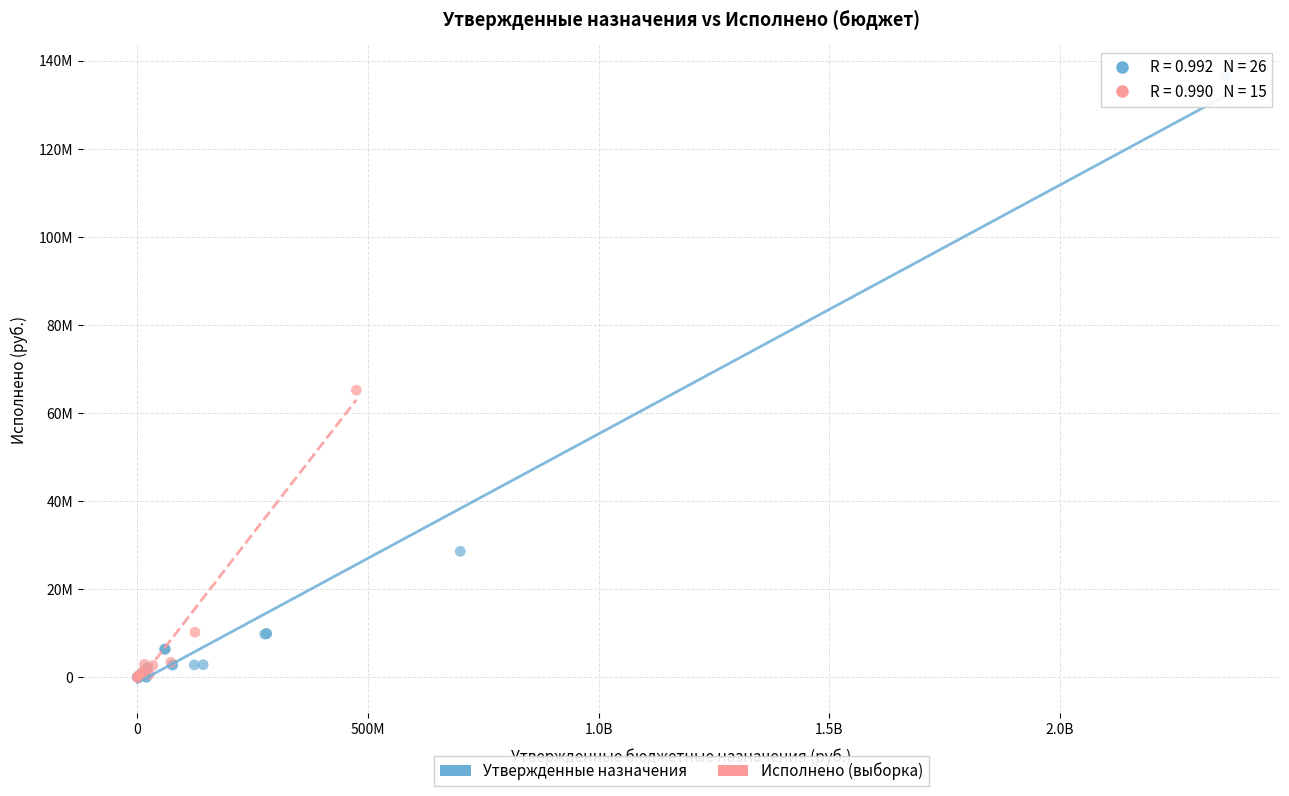

What are all the series names shown in the legend?

Утвержденные назначения, Исполнено (выборка)